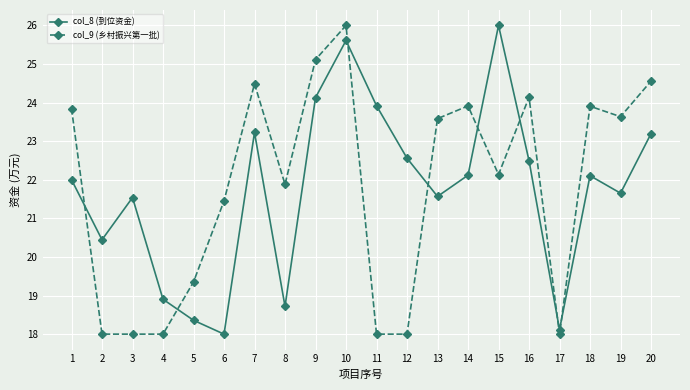

What is the average value of the col_8 (到位资金) series?

21.7